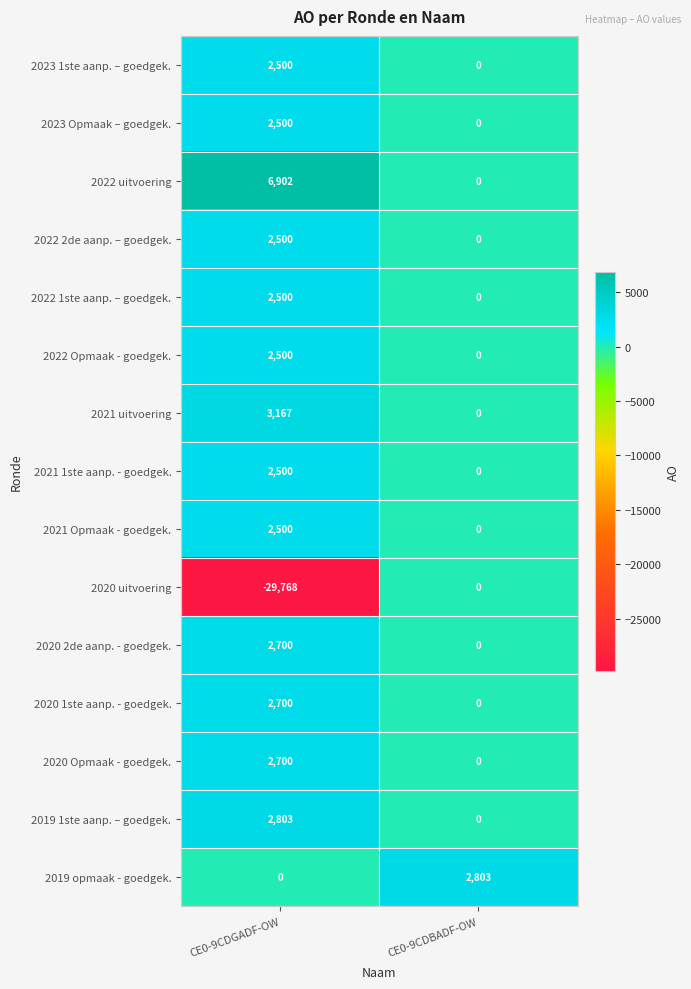

How many series are shown in this chart?

15